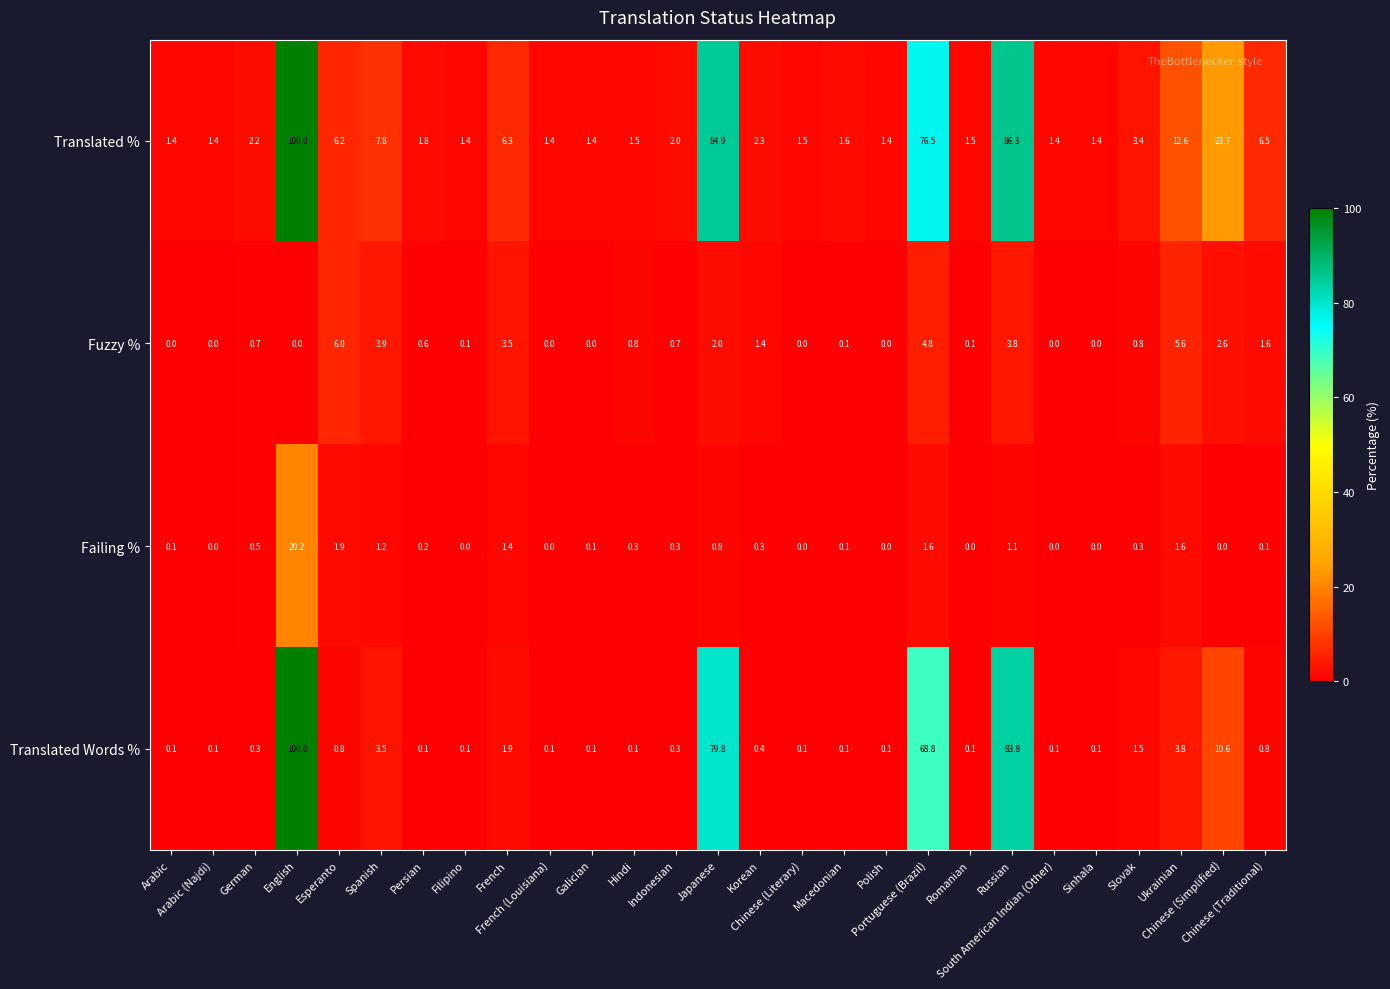

How many data points does each series have?

27